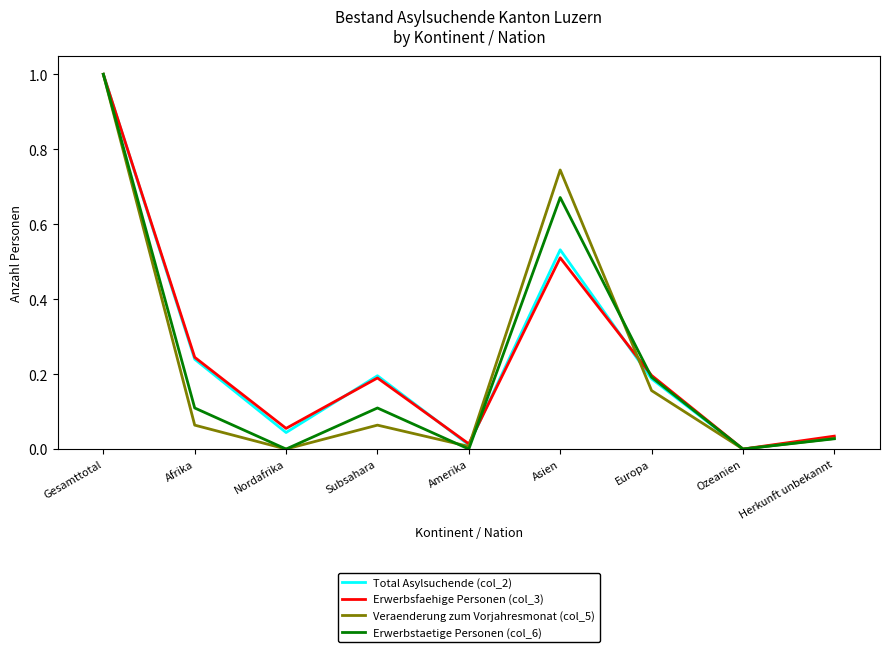

What position from the right is Asien?

4